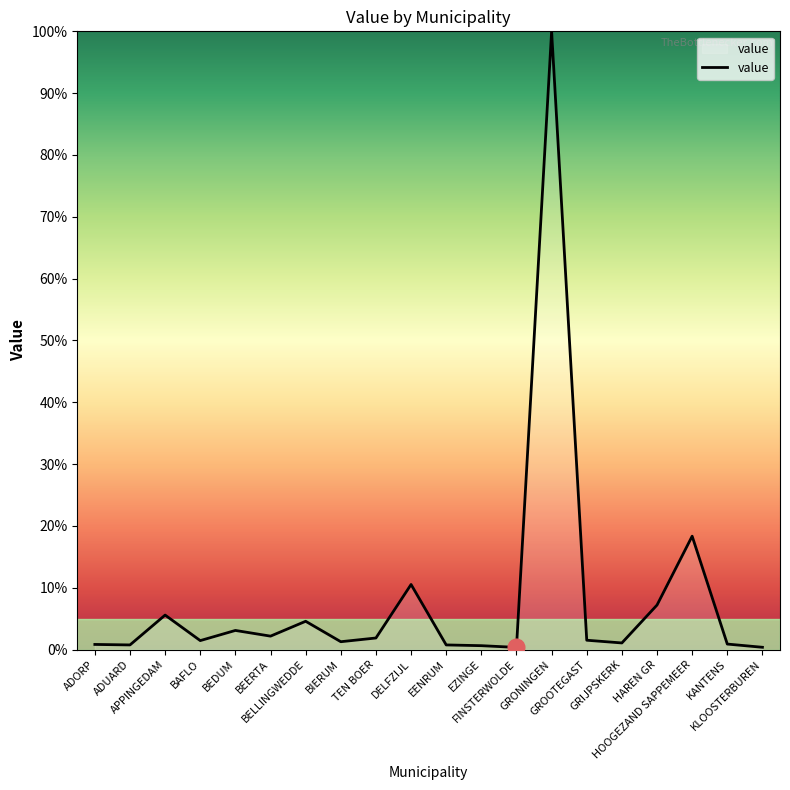

What is the maximum value shown in the chart?

100.0